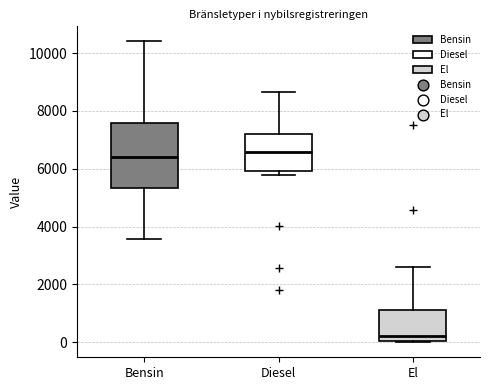

Where does the median line of the box for Bensin sit on the y-axis? The values are not printed on the chart, so give them approximately, as read against the axis.

6400